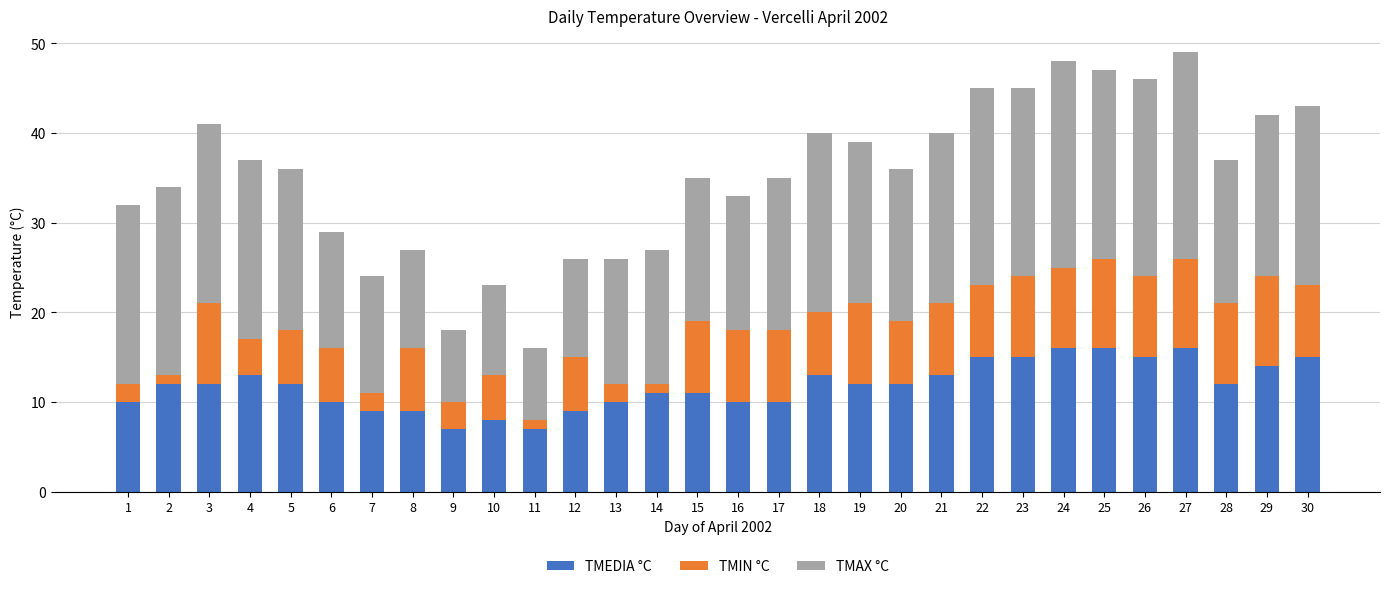

How many bars are there in total?

30